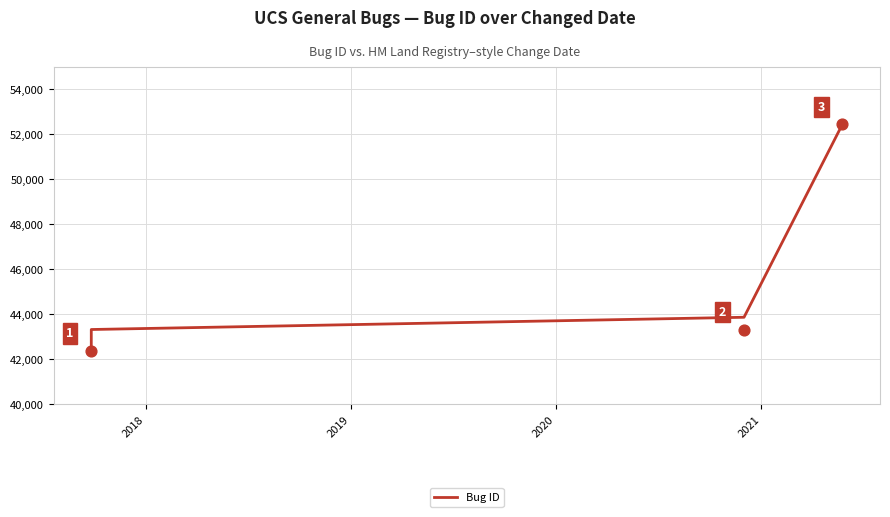

True or false: Bug ID has more than 2 points higher than both neighbors.

False